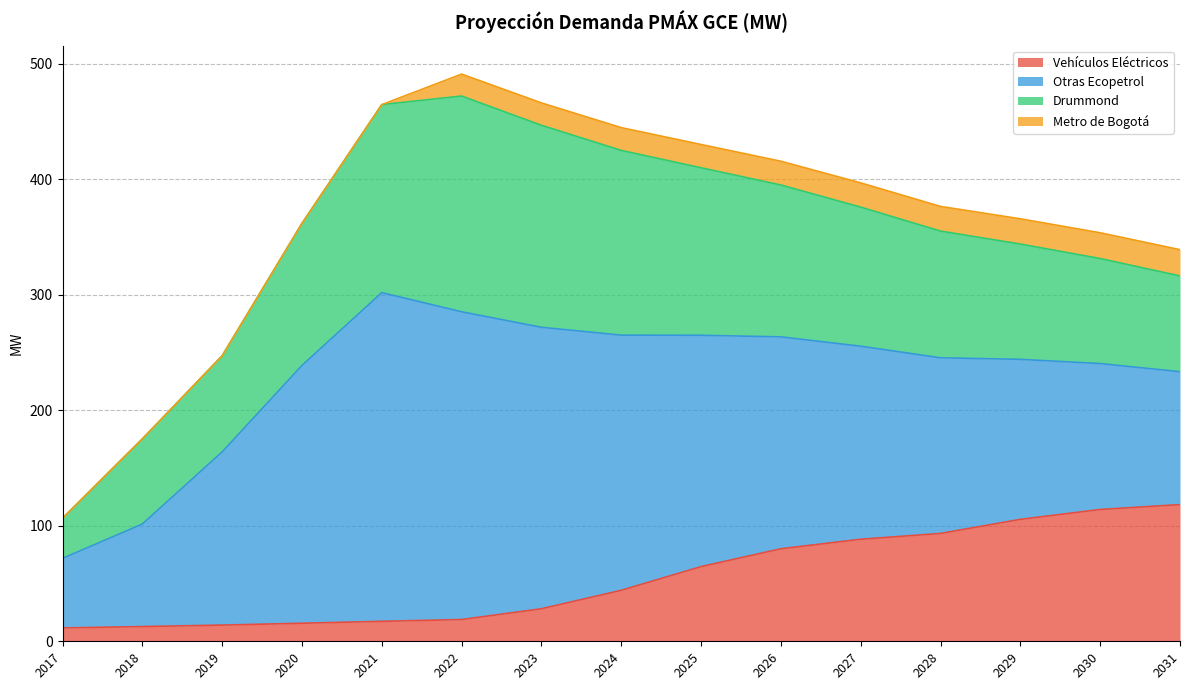

Is it true that Drummond equals 186.9 at 2022?

True